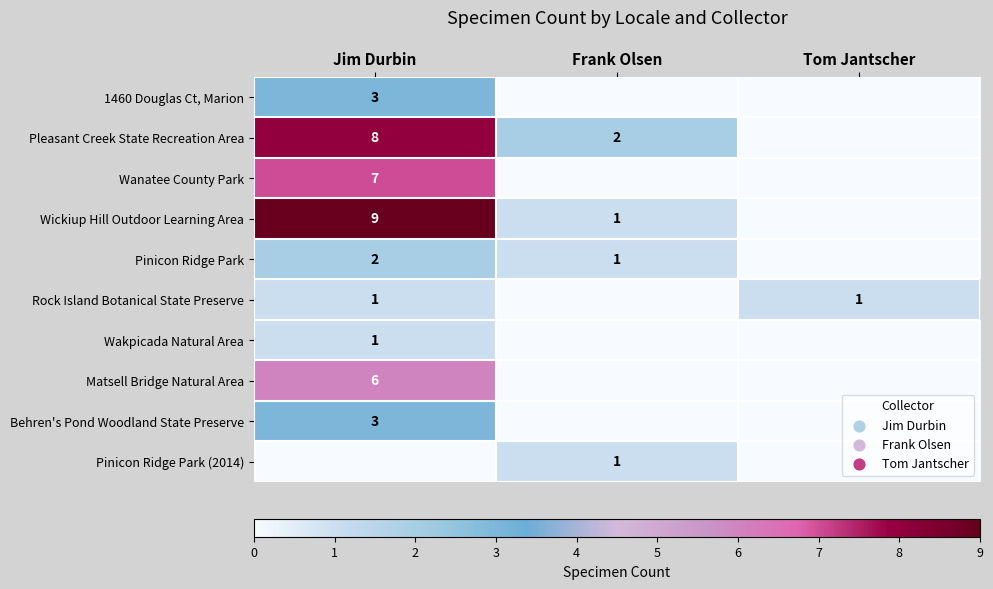

The value of Pinicon Ridge Park (2014) at Frank Olsen is 0. True or false?

False